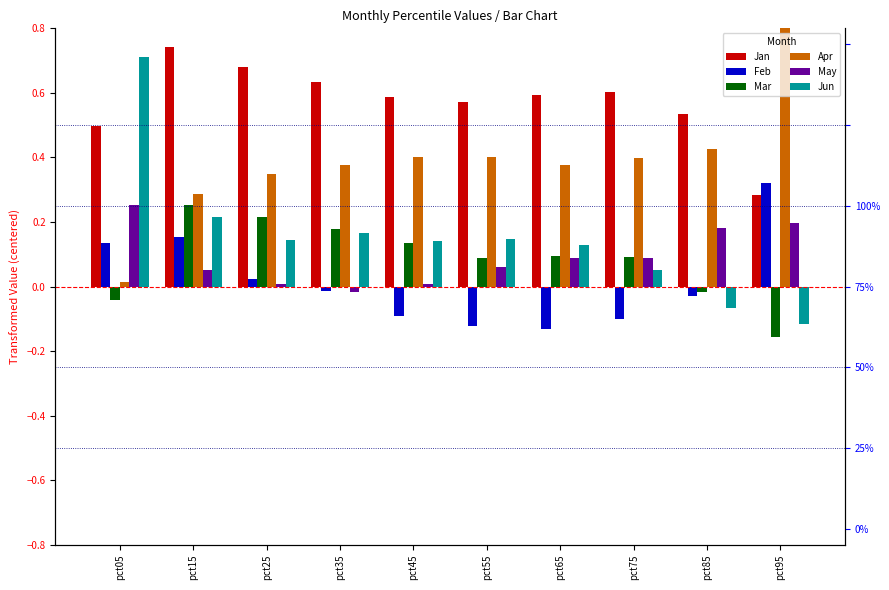

The Mar series shows -0.0 at pct85. True or false?

True